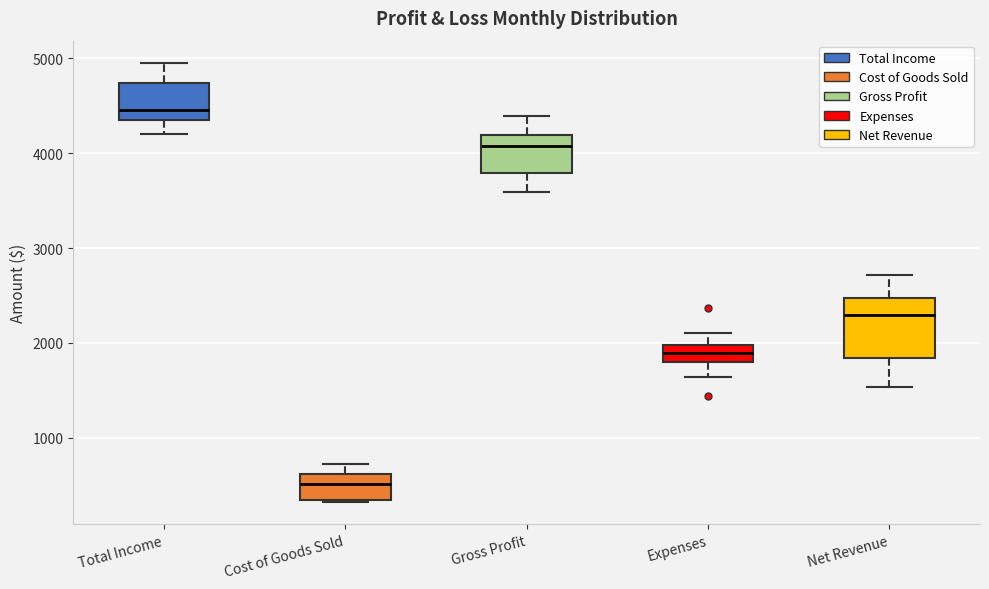

Which box has the lowest median line?

Cost of Goods Sold